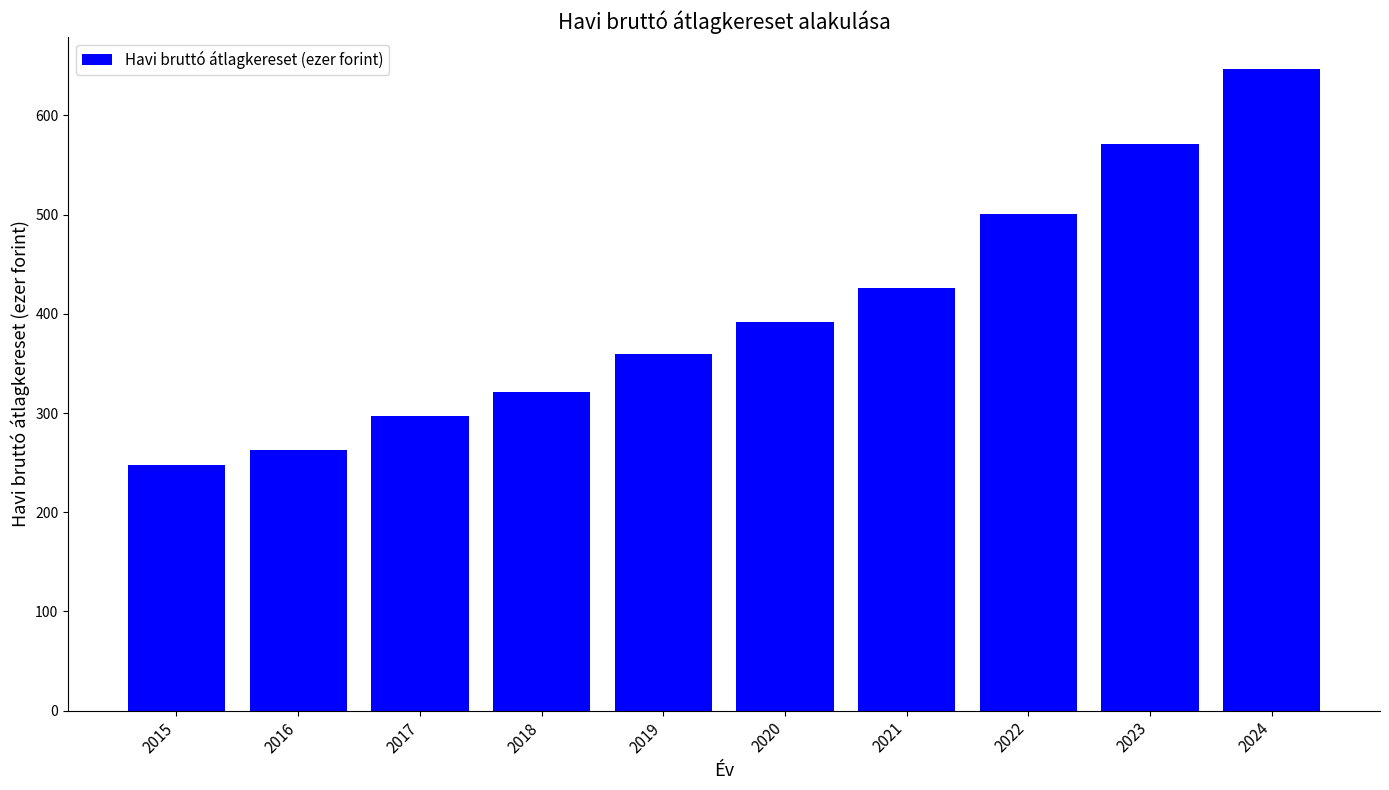

List the labels in order of value, smallest first.

2015, 2016, 2017, 2018, 2019, 2020, 2021, 2022, 2023, 2024